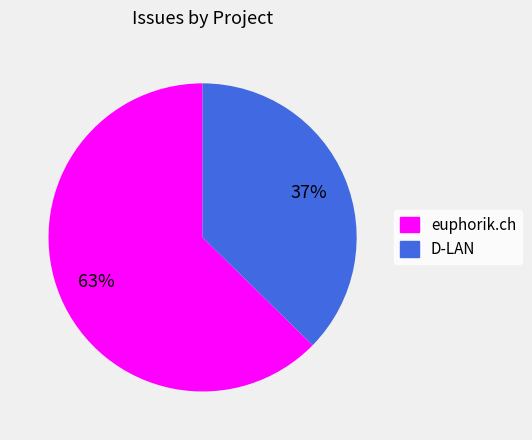

Do euphorik.ch and D-LAN together represent more than half of the pie?

Yes